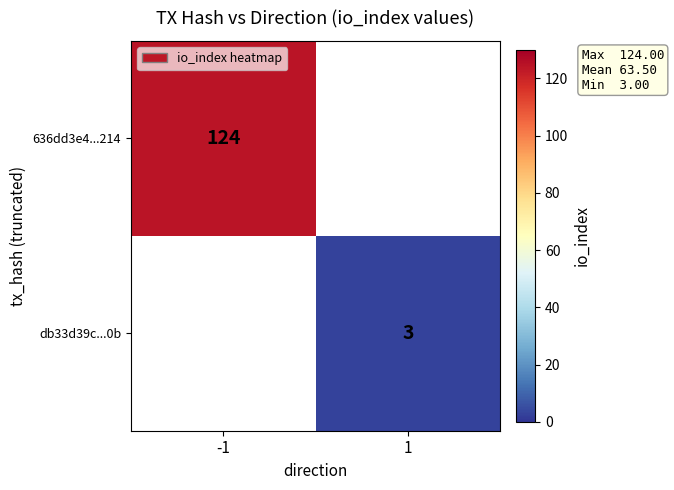

The value of db33d39c...0b at 1 is 4. True or false?

False